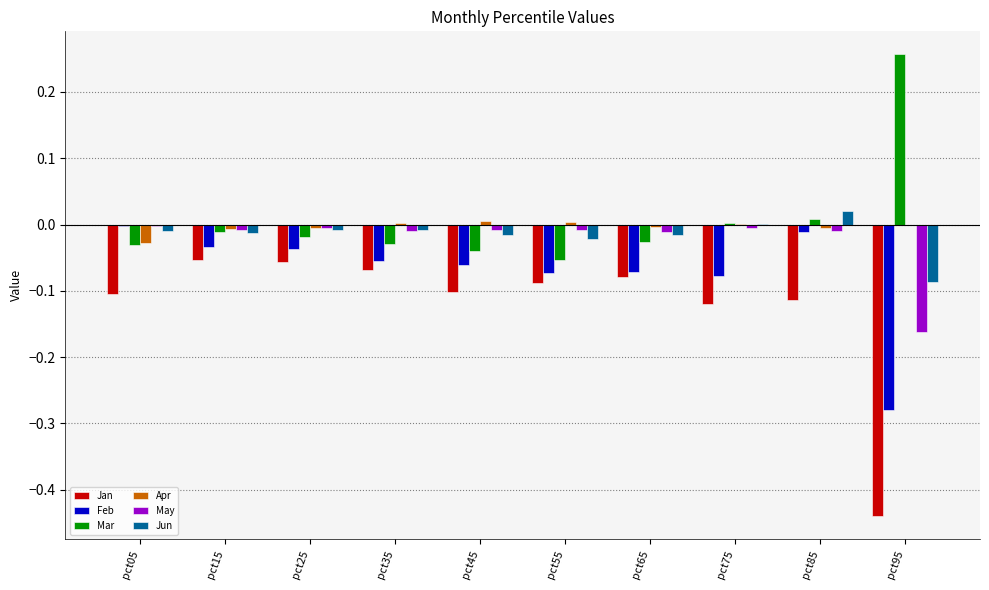

What is the sum of all Feb values?

-0.7